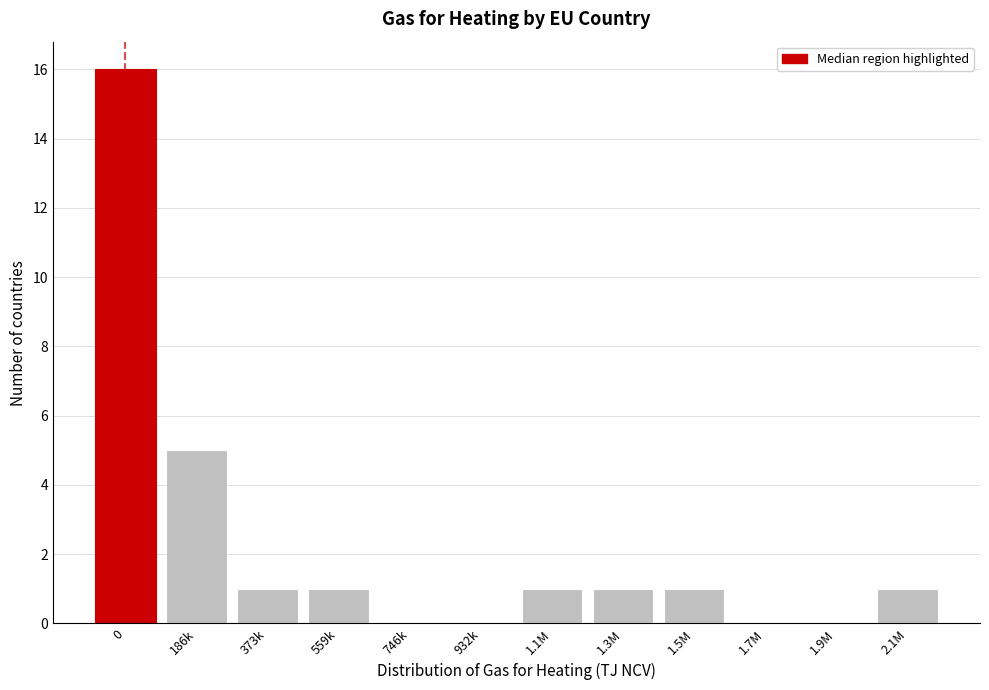

Reading right to left, extract all data points from this chart.

2.1M=1	1.9M=0	1.7M=0	1.5M=1	1.3M=1	1.1M=1	932k=0	746k=0	559k=1	373k=1	186k=5	0=16